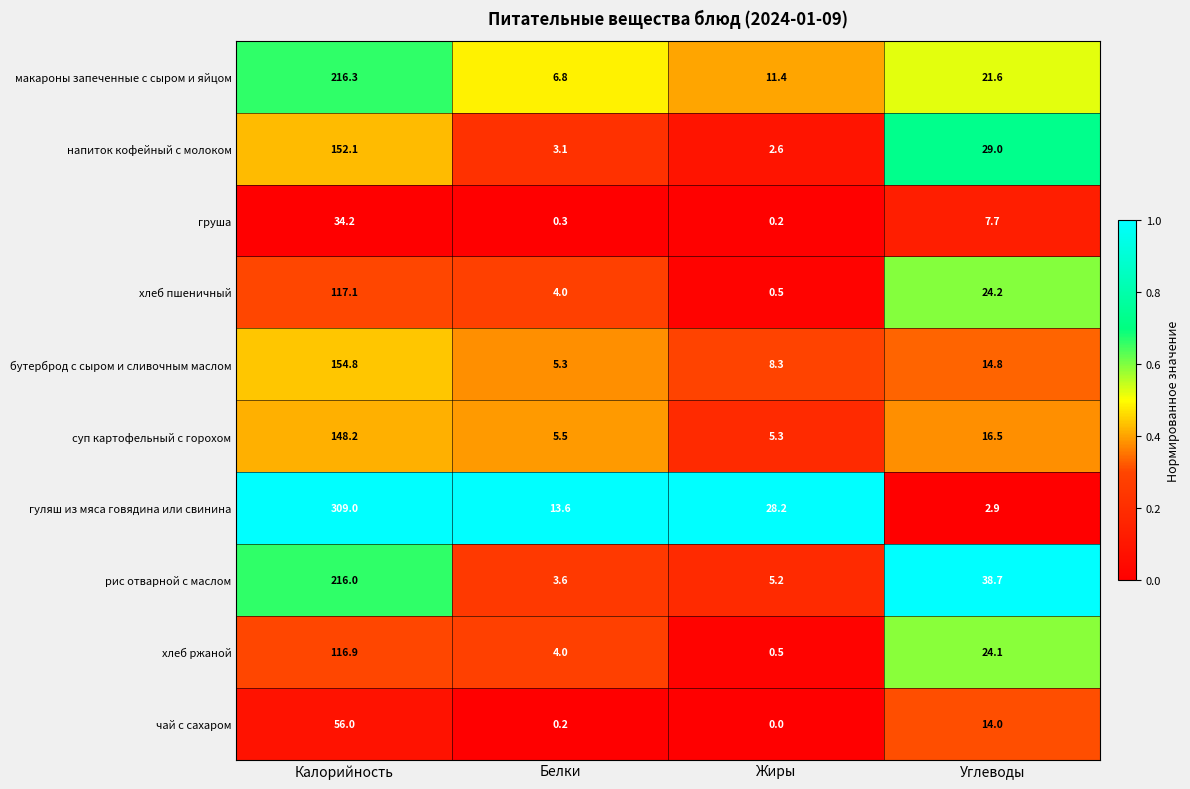

The value of груша at Калорийность is 34.2. True or false?

True